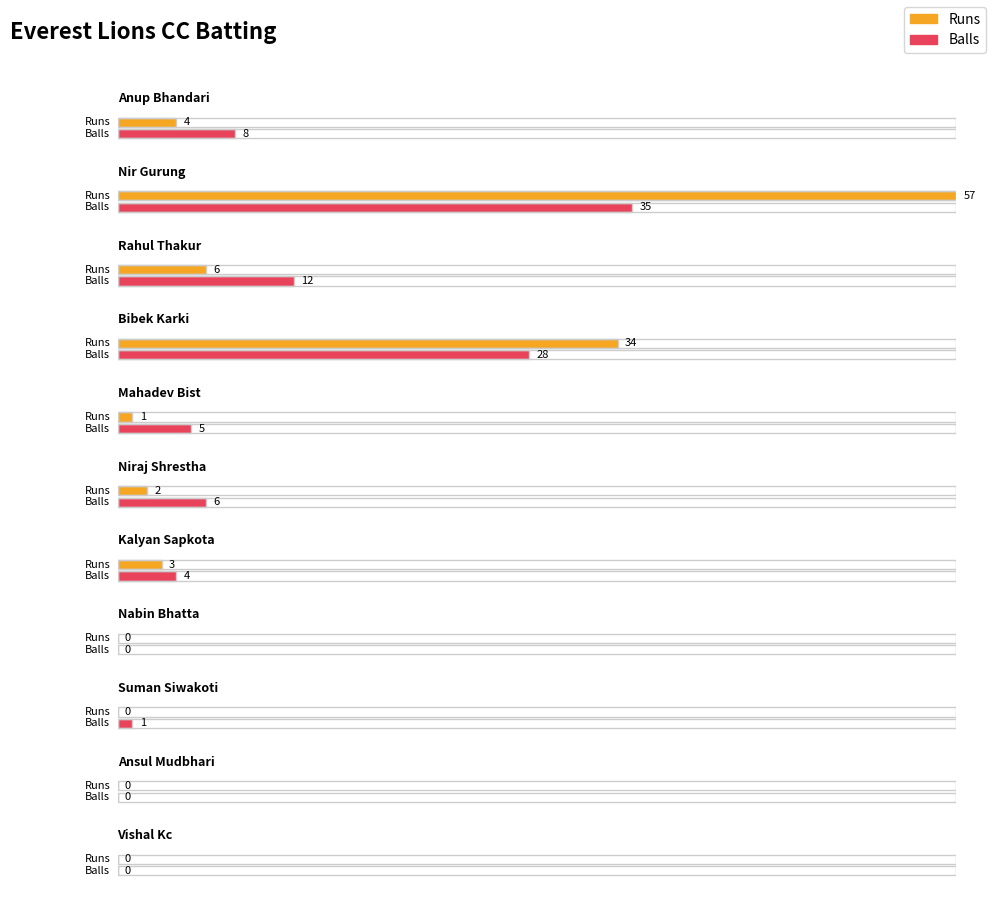

Is it true that Balls equals 0 at Ansul Mudbhari?

True